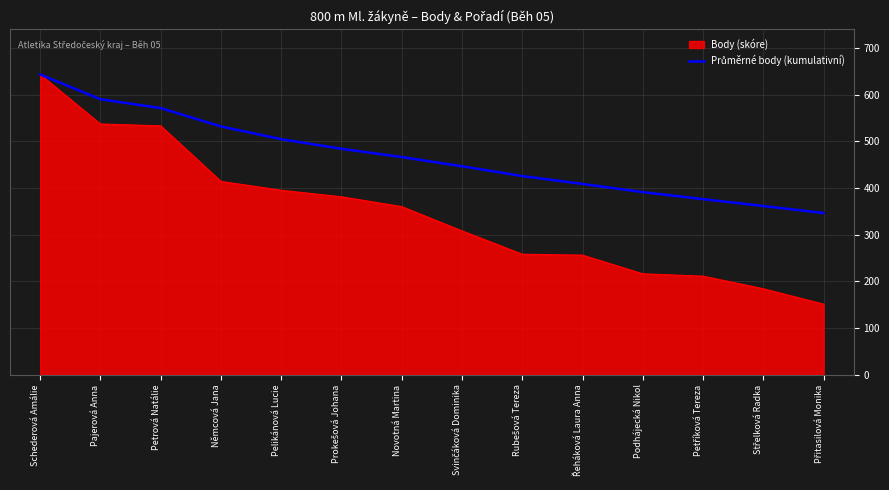

At which category does the chart reach its peak across all series?

Schederová Amálie